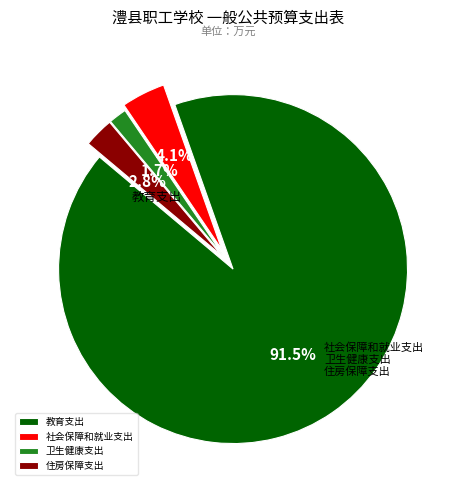

How many slices are in this pie chart?

4